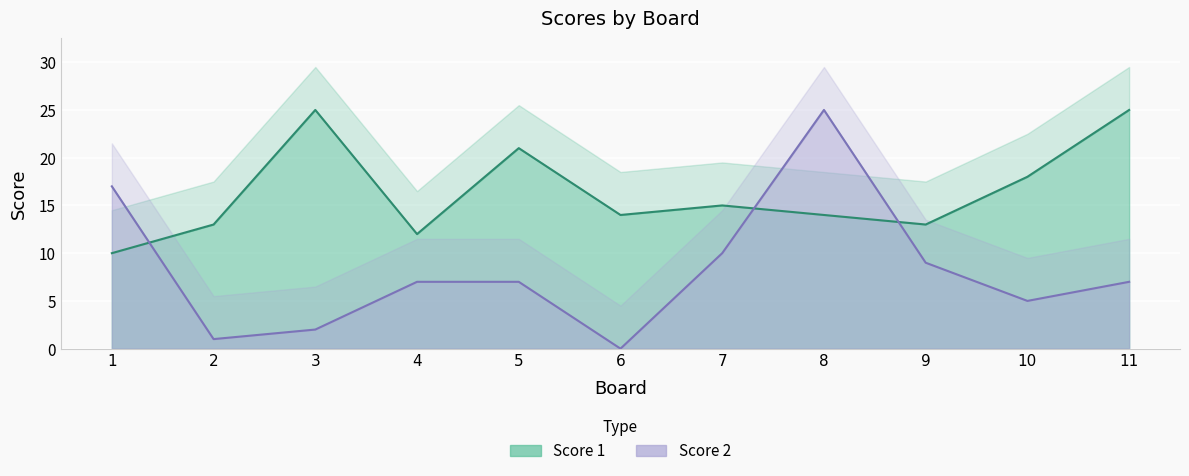

Rank the series by their maximum value, from highest to lowest.

Score 1, Score 2